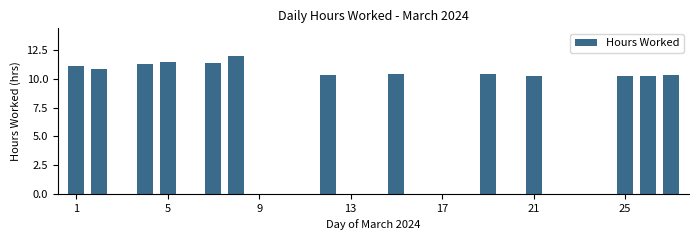

Are the bars horizontal?

No